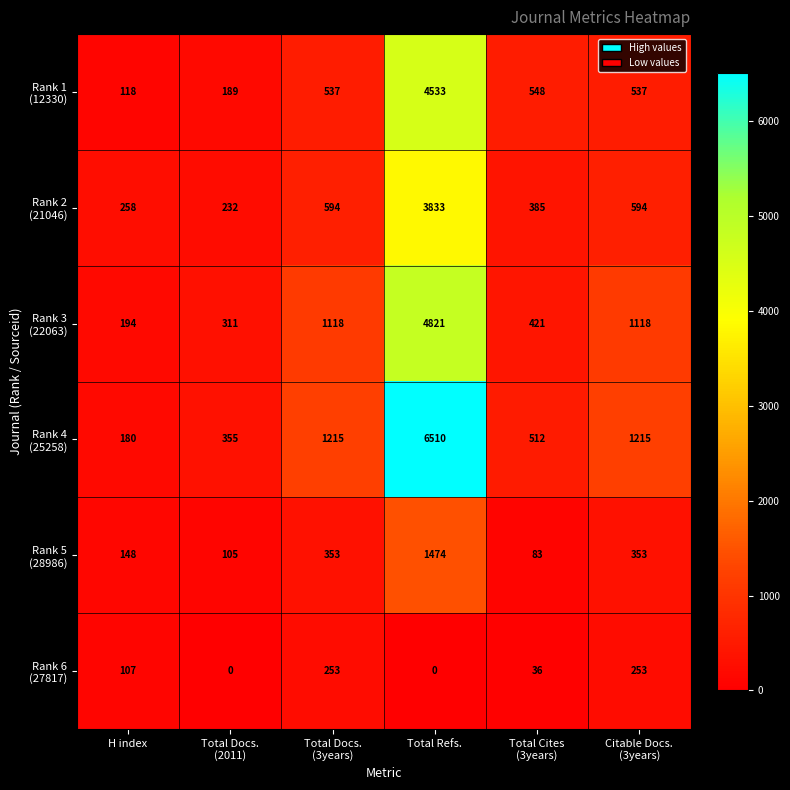

Which label corresponds to the largest value in the chart?

Total Refs.